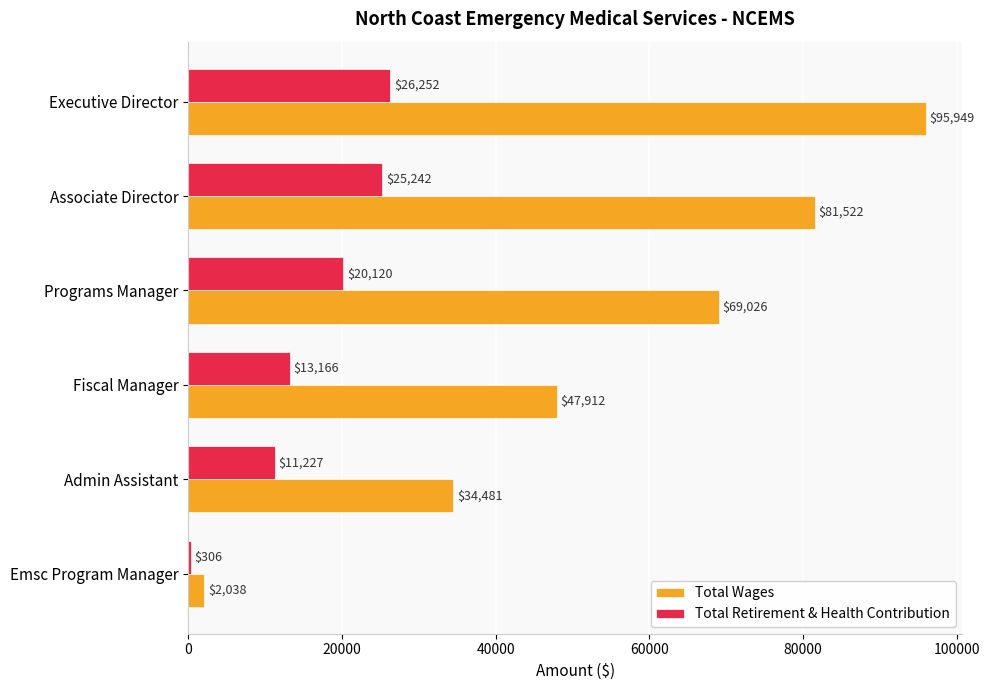

List the labels in order of Total Wages value, largest first.

Executive Director, Associate Director, Programs Manager, Fiscal Manager, Admin Assistant, Emsc Program Manager